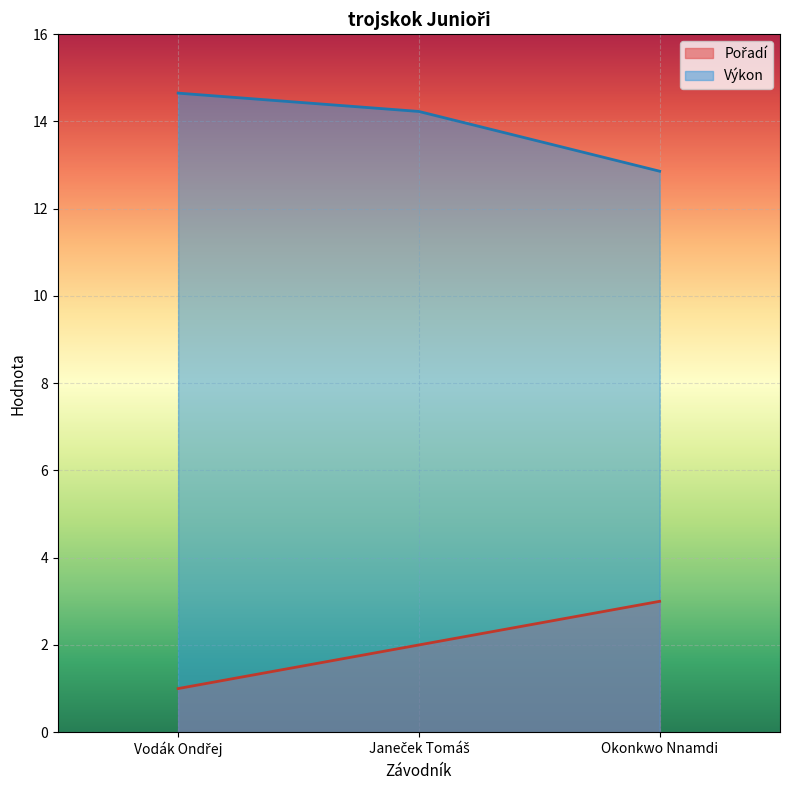

What is the value of the Výkon point at the 1st from the left?

14.7